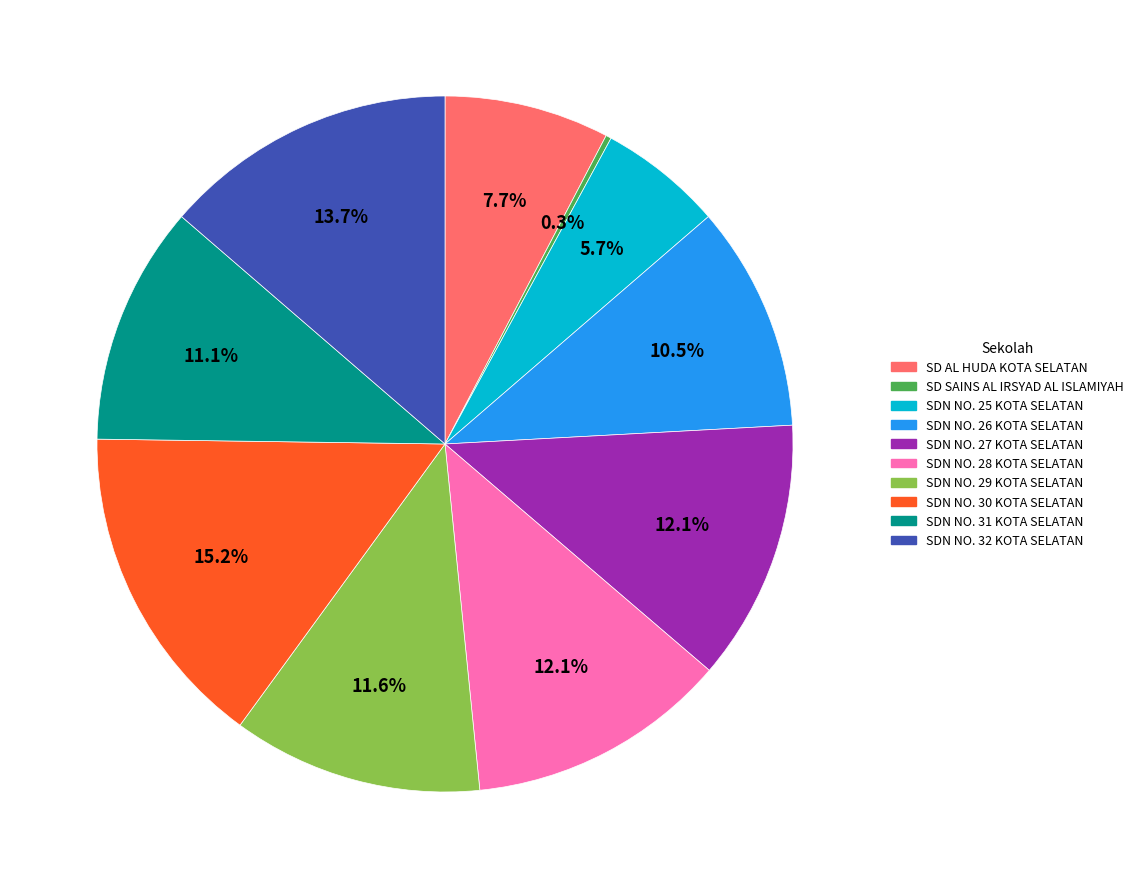

Does any single category account for the majority?

No